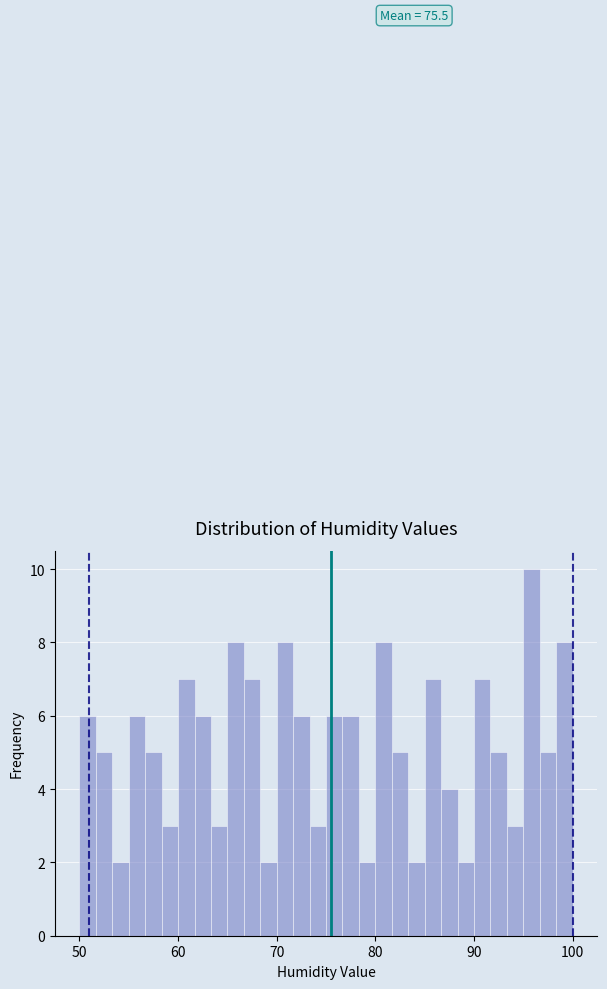

Around what value on the x-axis is the tallest bar? Give the approximate position of its centre, as read against the axis.

96